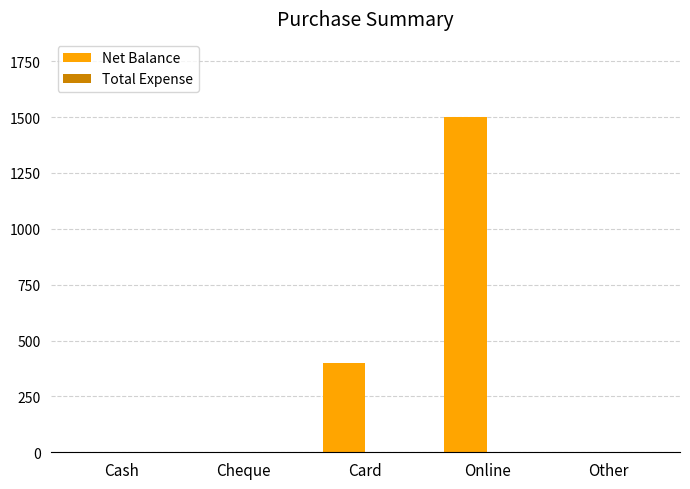

What is the change in value from Card to Online?

+1100